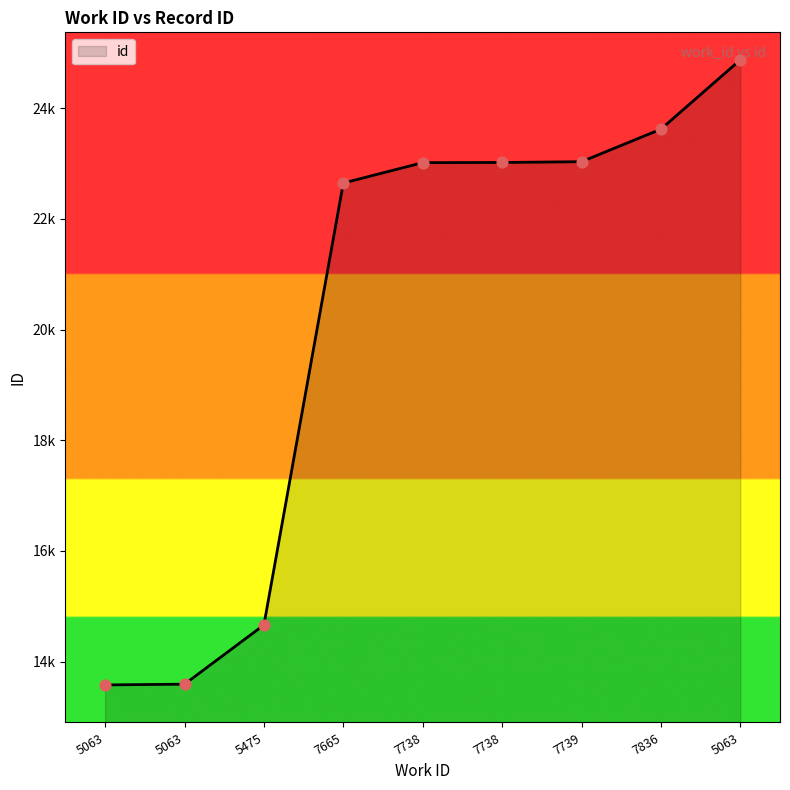

Approximately how many times larger is the value at 7665 compared to 7738?

1.0